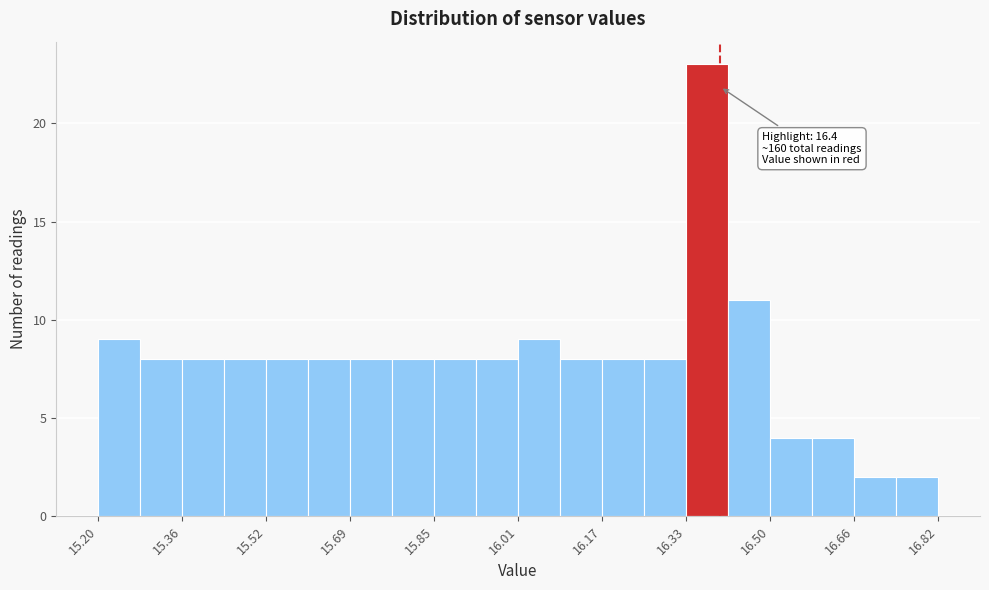

Which range on the x-axis has the tallest bar?

16.34 to 16.42